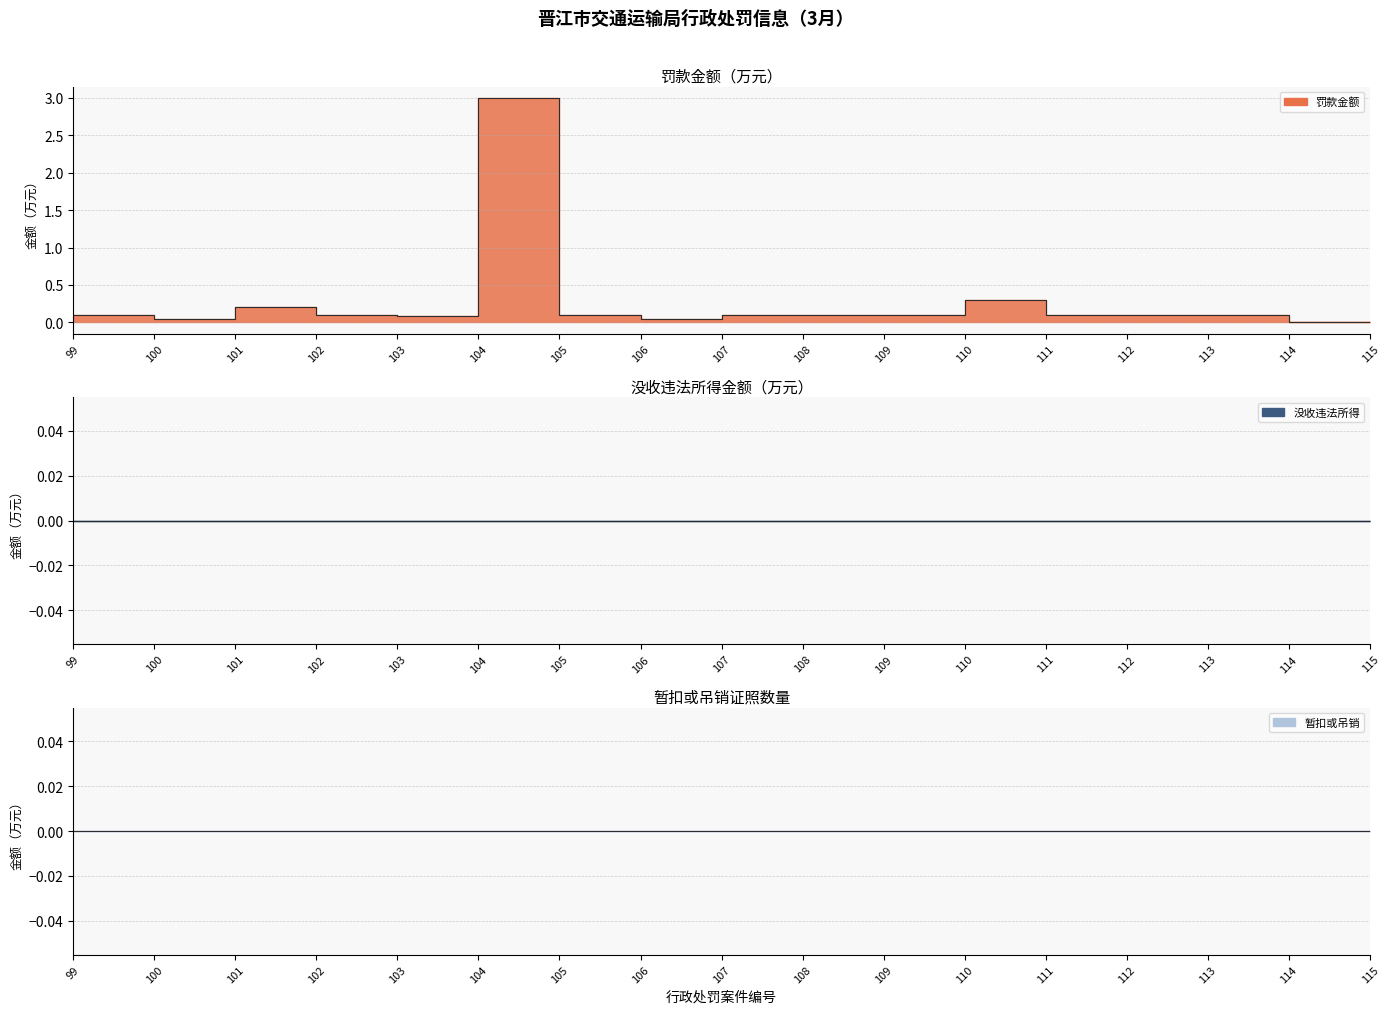

Which has a higher value, 109 or 103?

109